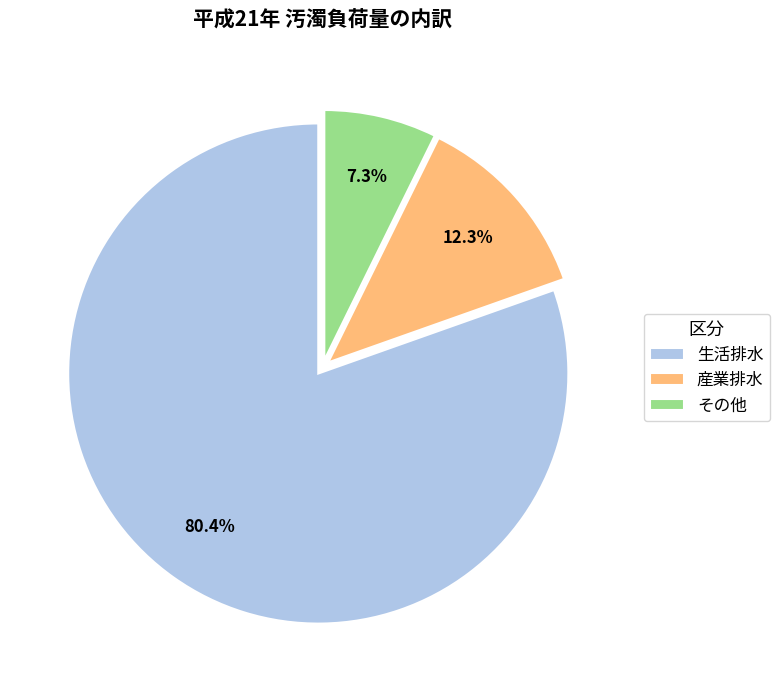

How many segments does this pie chart have?

3